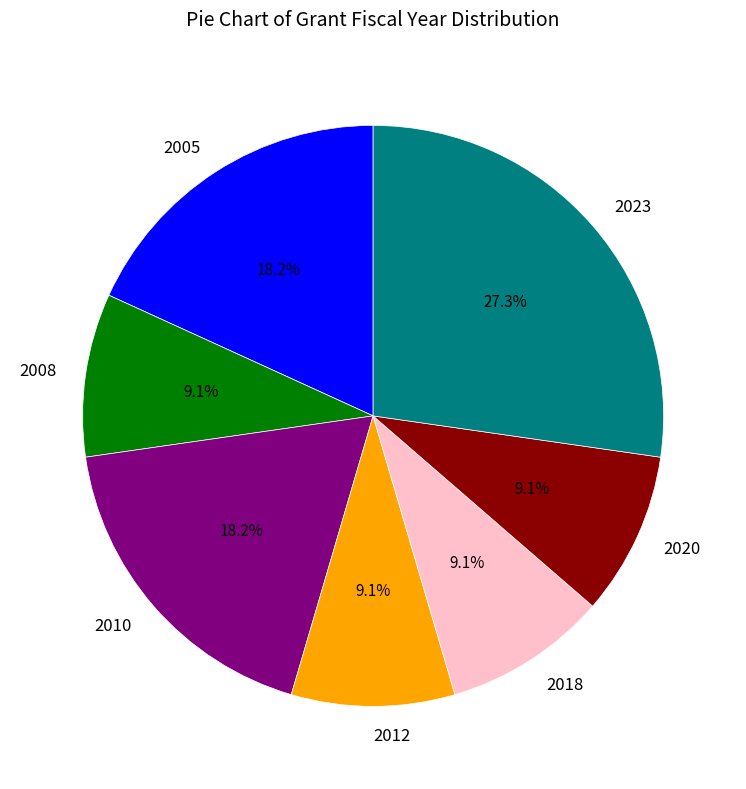

What is the largest slice in the pie chart?

2023